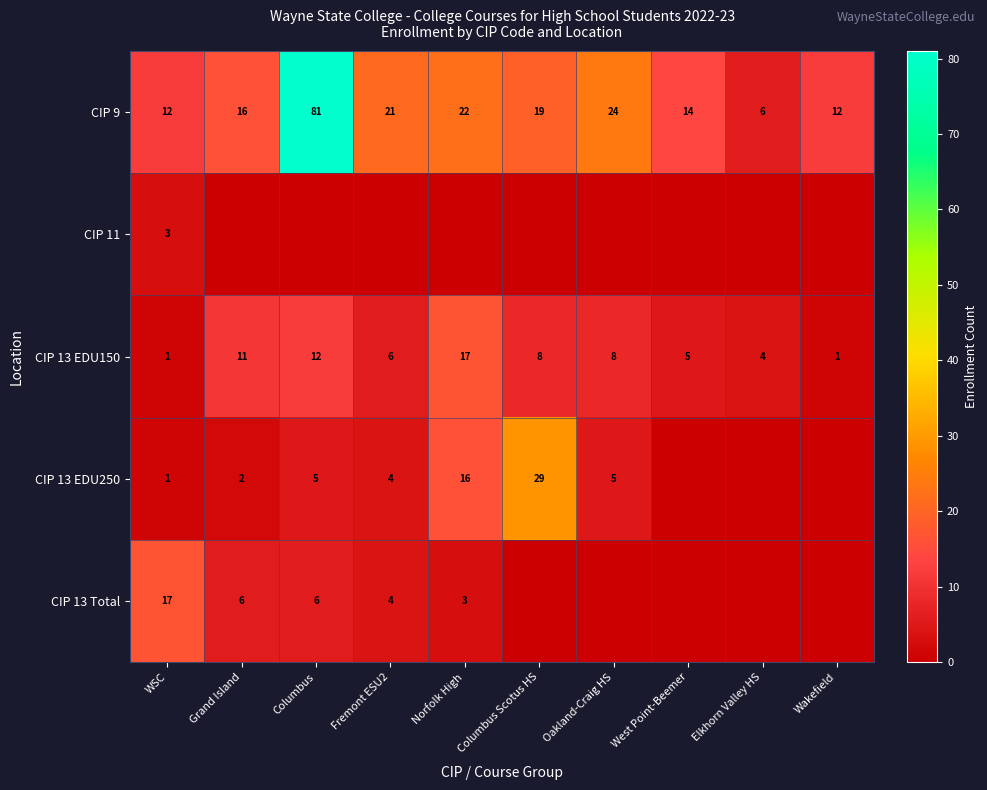

What is the difference between the second highest and second lowest values in the CIP 13 EDU150 series?

11